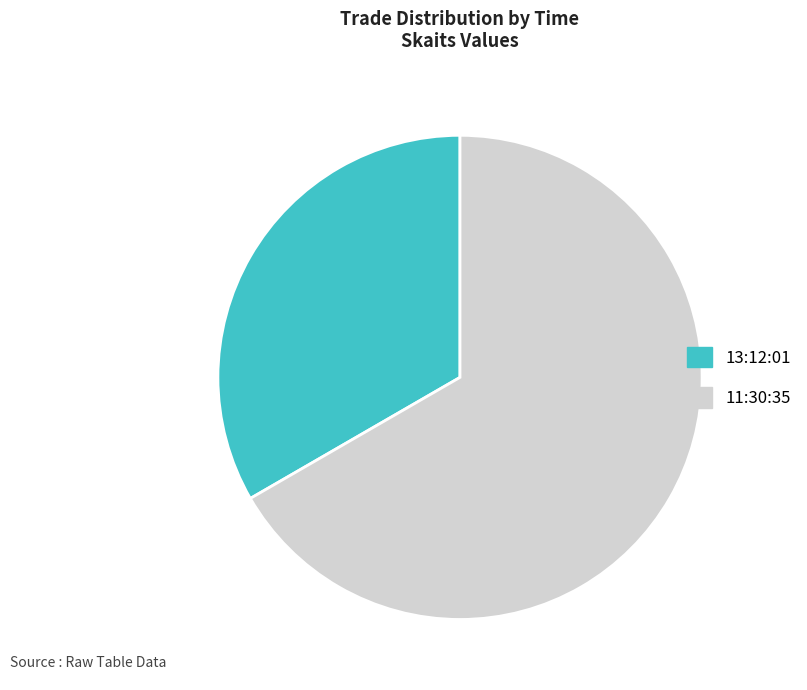

Which category has the smallest portion of the pie?

13:12:01